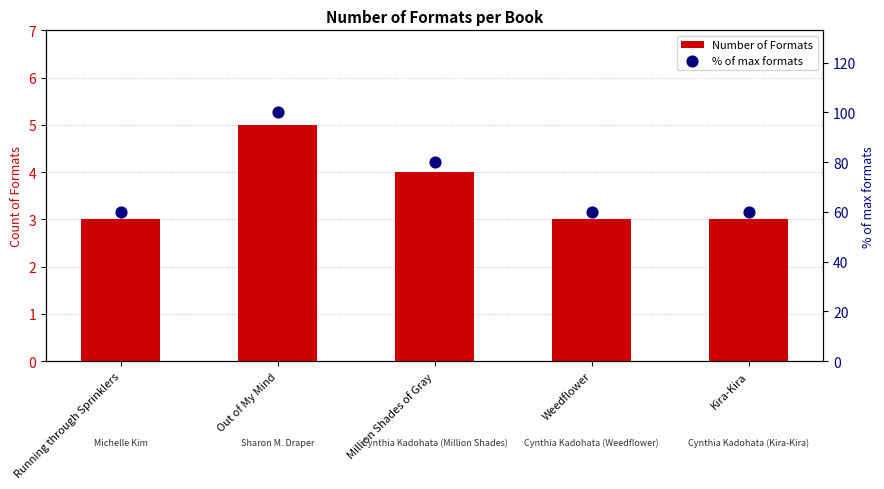

Which series has the largest total across all categories?

% of max formats